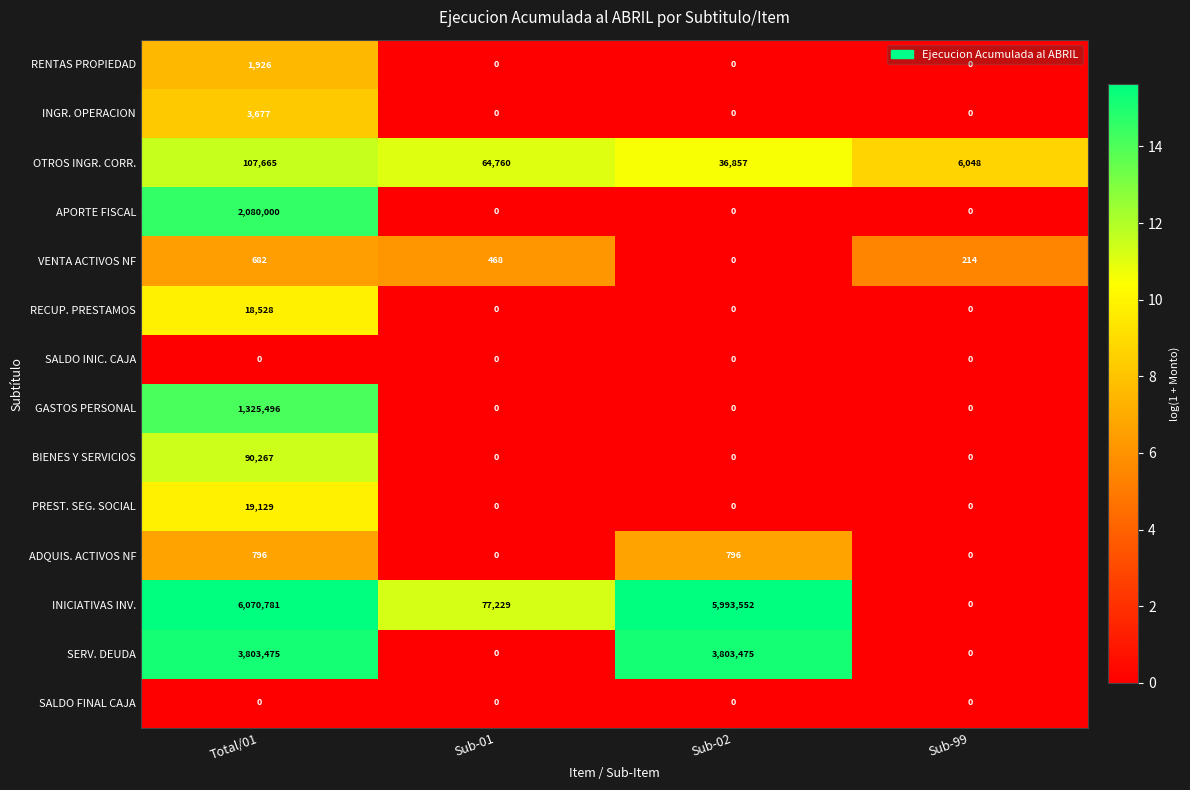

Rank the categories by VENTA ACTIVOS NF value from highest to lowest.

Total/01, Sub-01, Sub-99, Sub-02